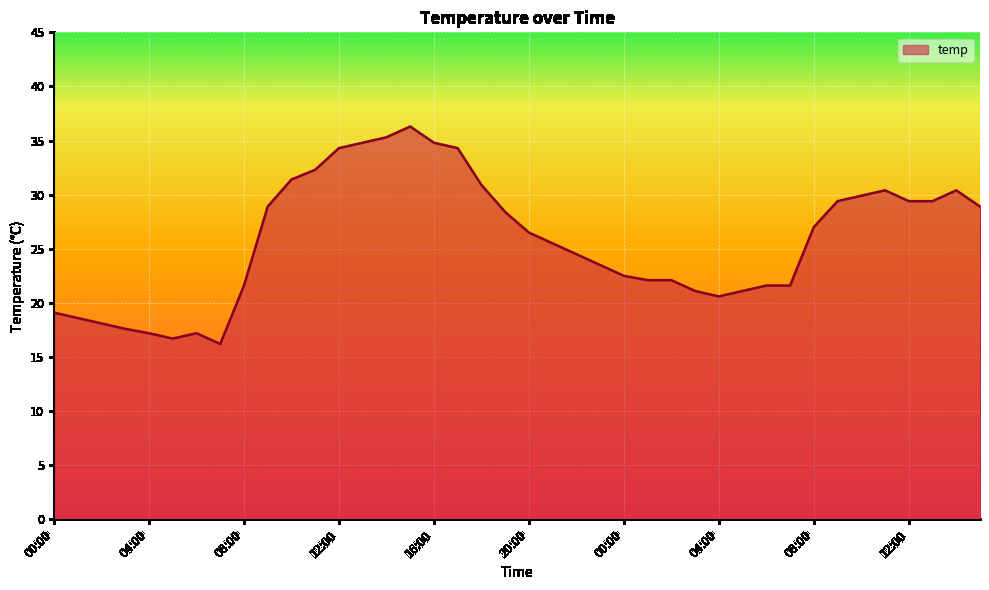

Reading left to right, extract all data points from this chart.

19.1	18.6	18.1	17.6	17.2	16.7	17.2	16.2	21.6	28.9	31.4	32.3	34.3	34.8	35.3	36.3	34.8	34.3	30.9	28.4	26.5	25.5	24.5	23.5	22.5	22.1	22.1	21.1	20.6	21.1	21.6	21.6	27.0	29.4	29.9	30.4	29.4	29.4	30.4	28.9